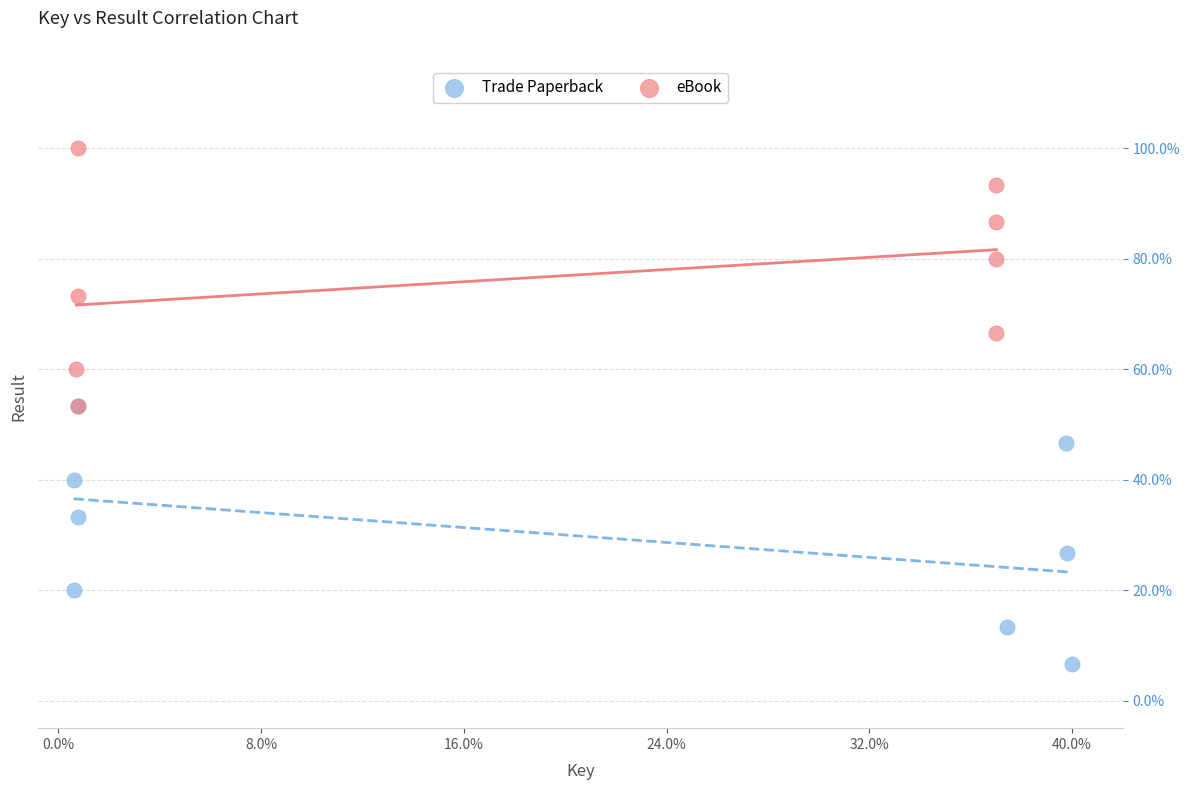

What are all the series names shown in the legend?

Trade Paperback, eBook